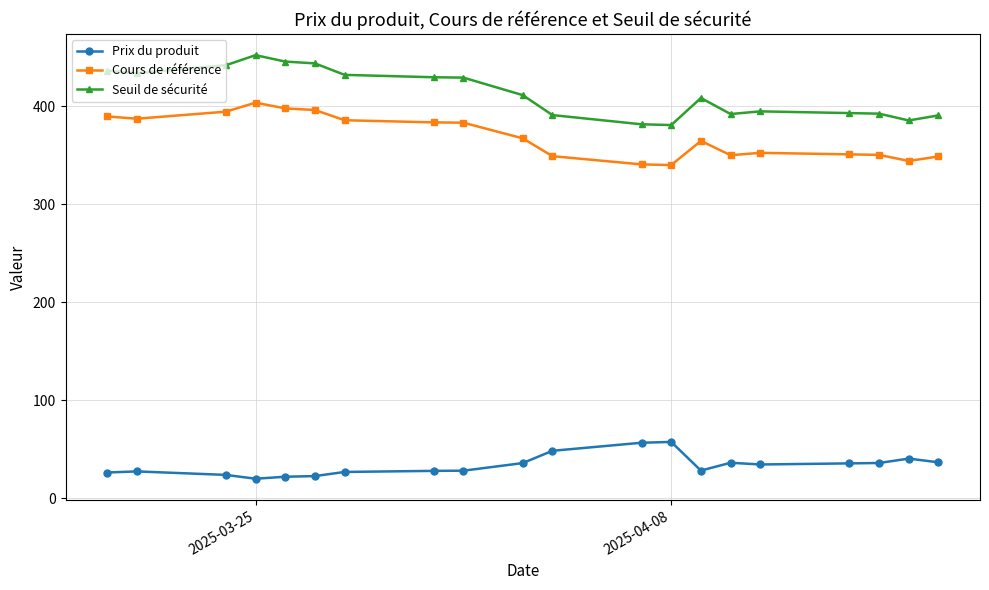

Which series has the widest spread of values?

Seuil de sécurité